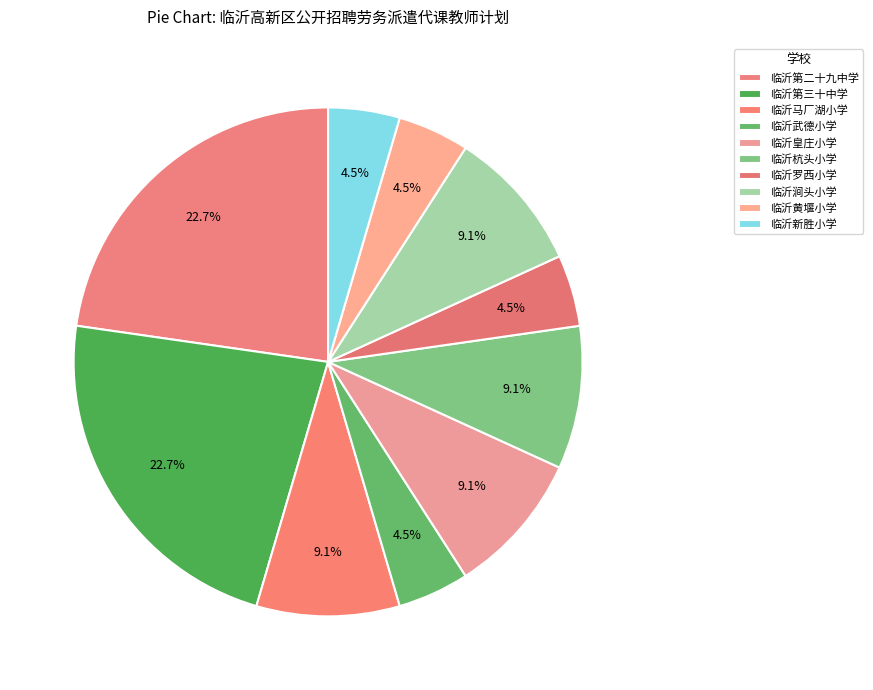

How many slices are in this pie chart?

10